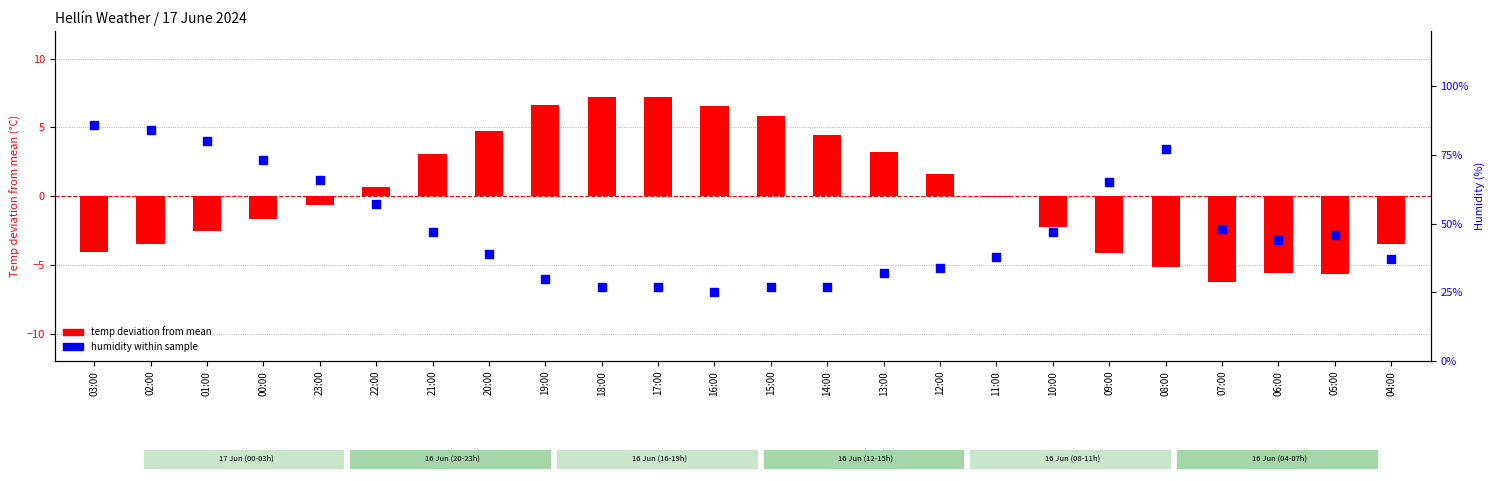

At how many categories does at least one series exceed 63?

7